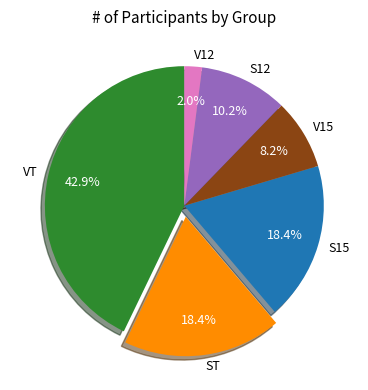

Which slice is the largest?

VT